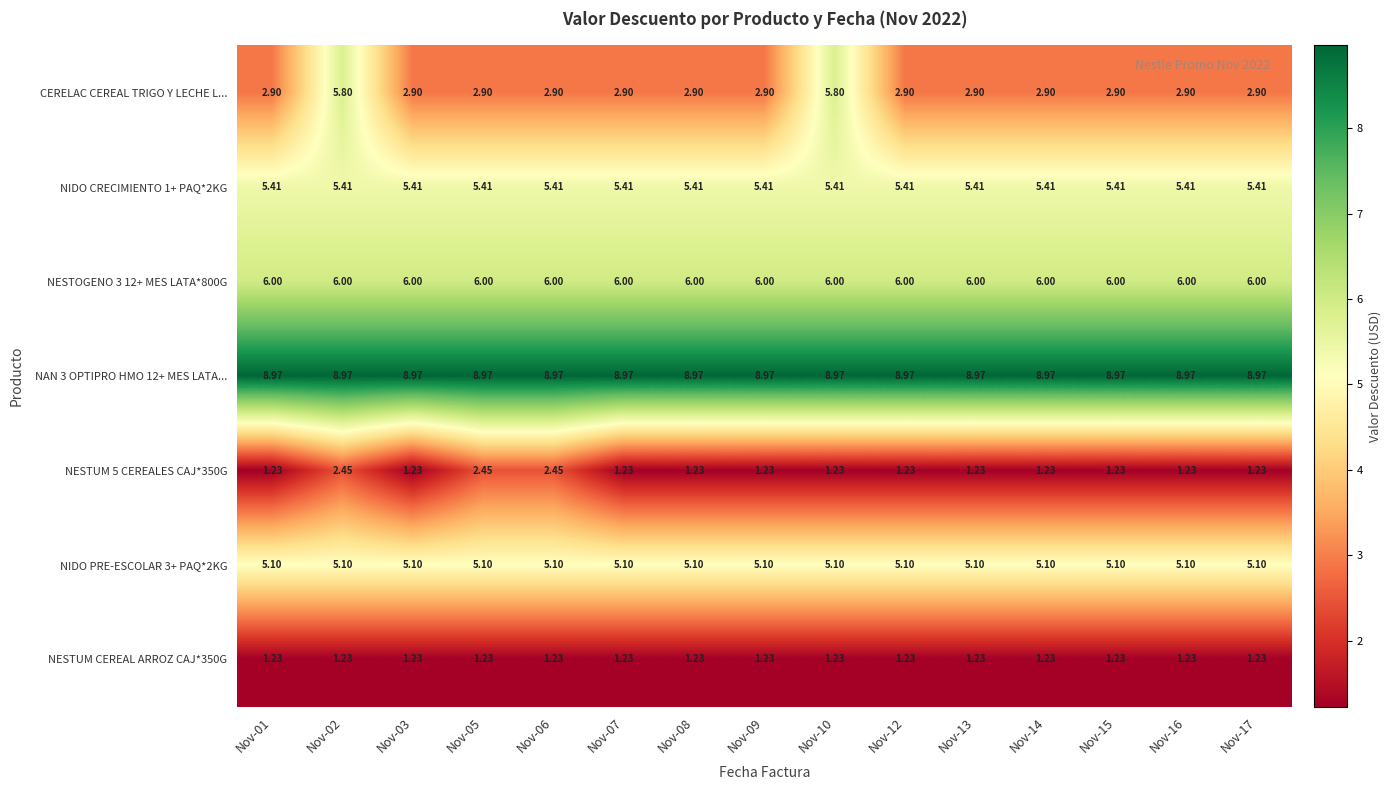

Which series has the widest spread of values?

CERELAC CEREAL TRIGO Y LECHE L...